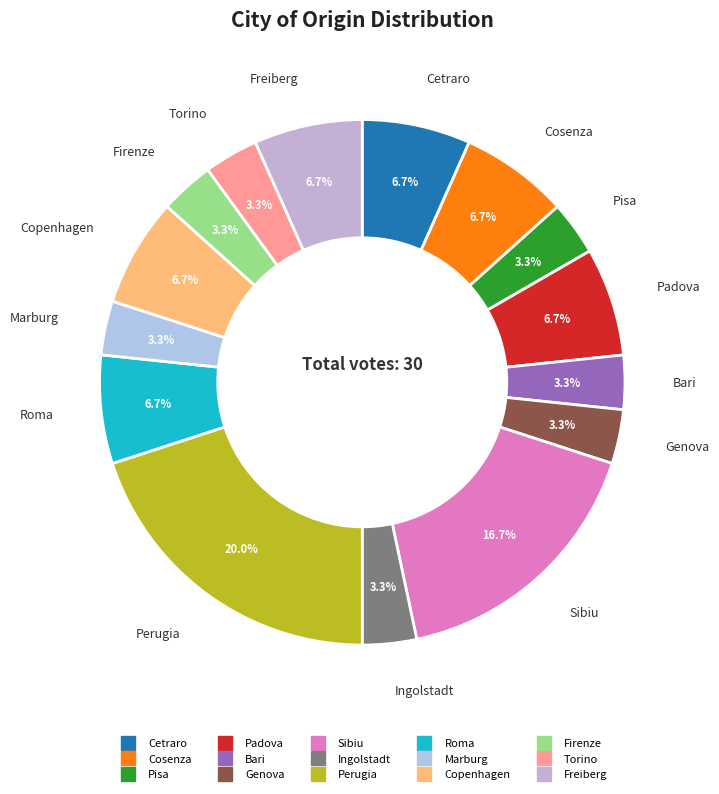

Count the number of slices in the pie.

15